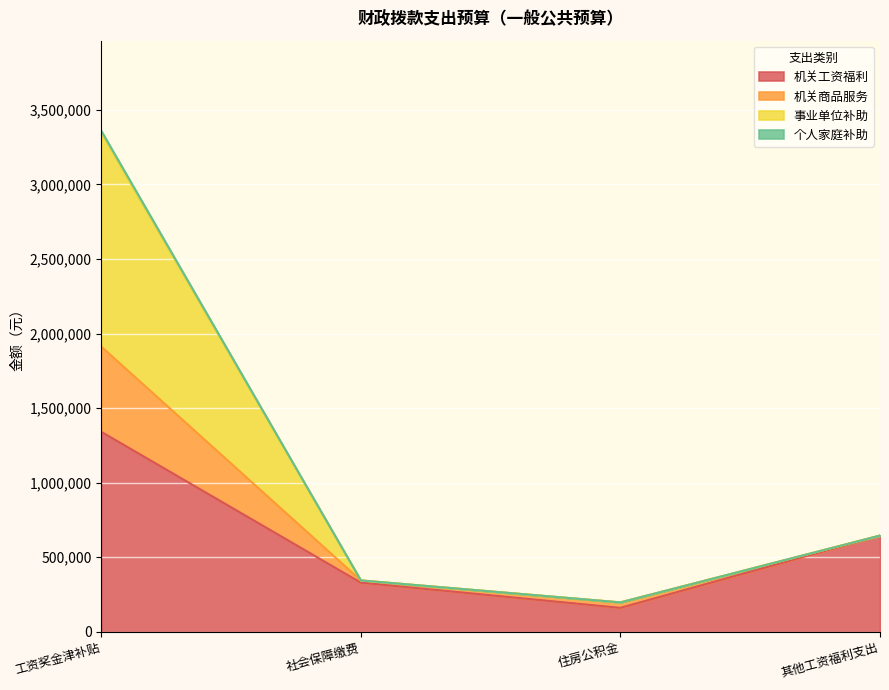

What is the minimum value for 机关工资福利?

160899